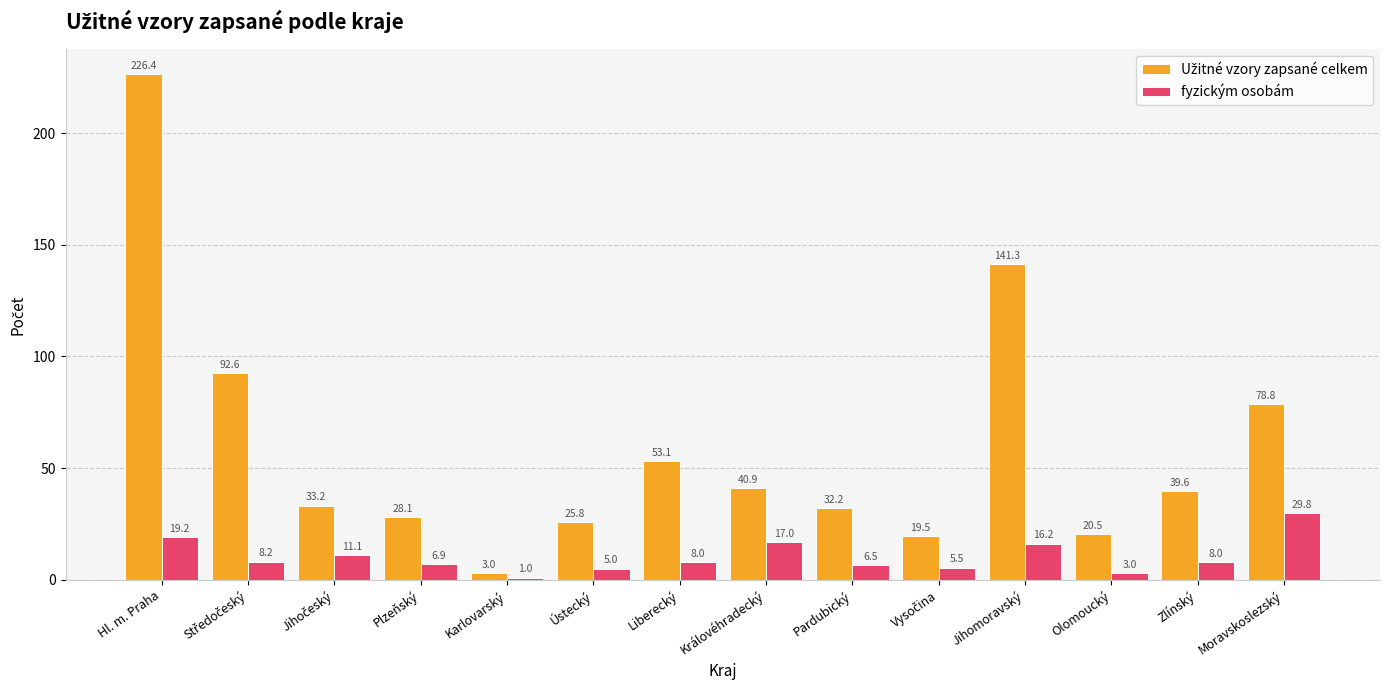

At which category does the chart reach its minimum across all series?

Karlovarský